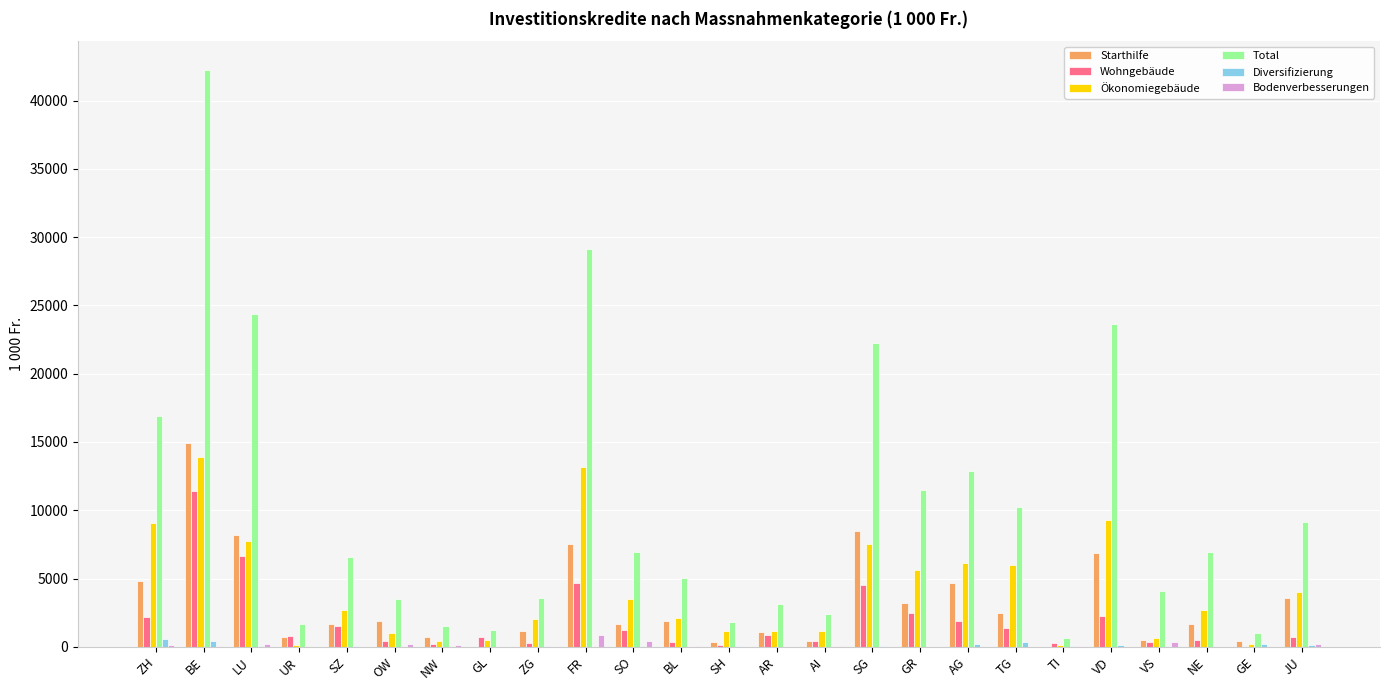

What are all the series names shown in the legend?

Starthilfe, Wohngebäude, Ökonomiegebäude, Total, Diversifizierung, Bodenverbesserungen